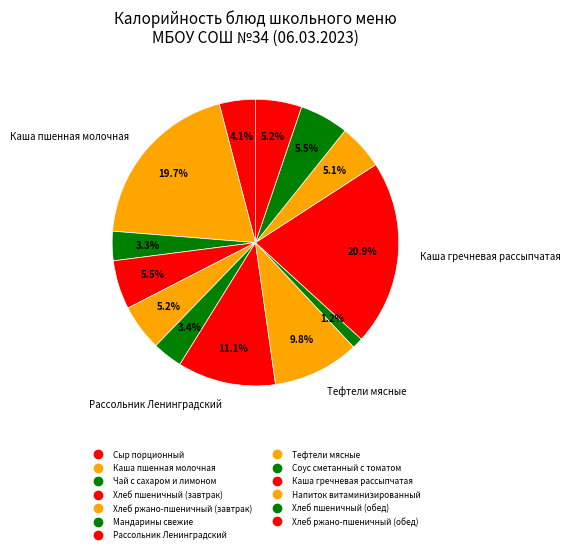

To the nearest percent, what is the difference between the Каша пшенная молочная and Мандарины свежие slice percentages?

16%